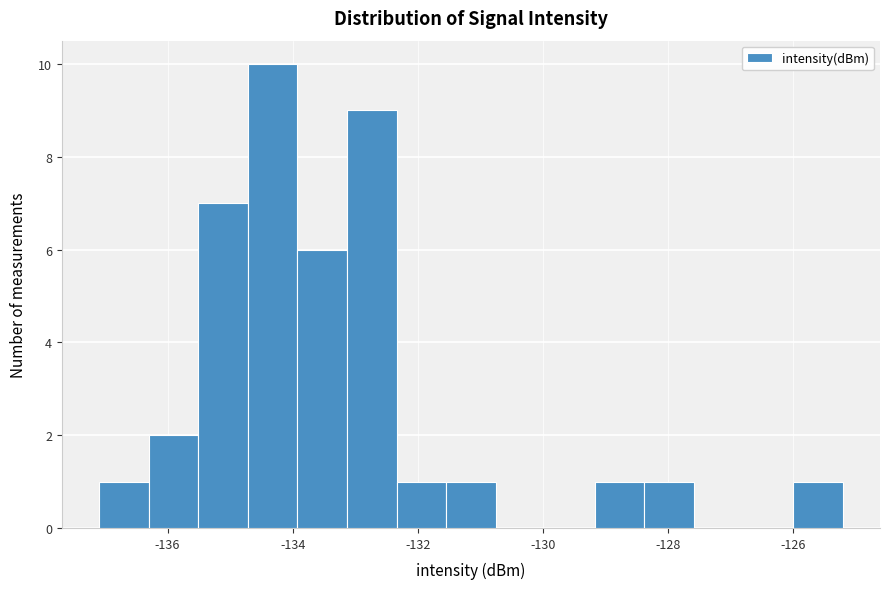

Read against the x-axis, roughly where is the centre of the tallest bar?

-134.4